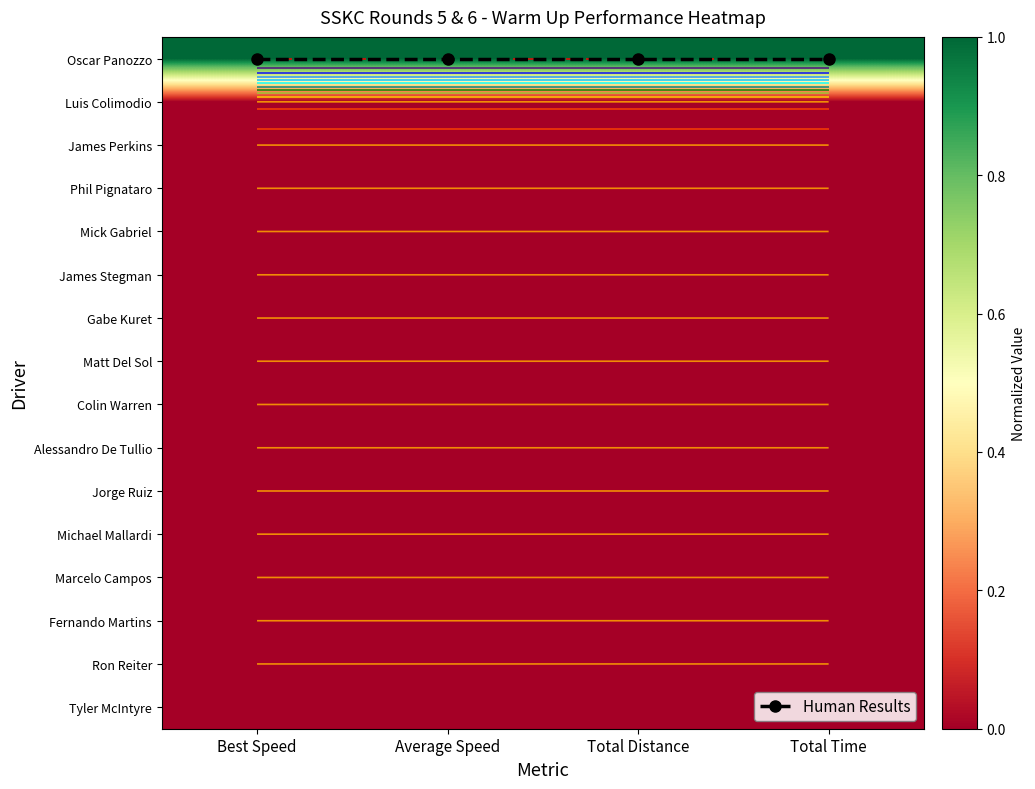

What is the total value across all series at Total Time?

1